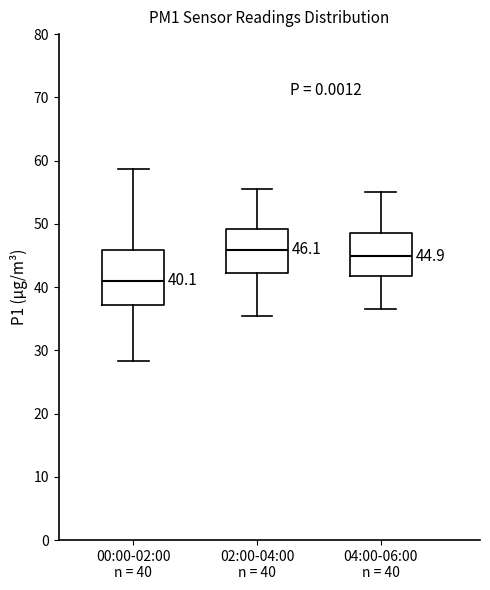

Which box's median line is the highest?

02:00-04:00 n = 40